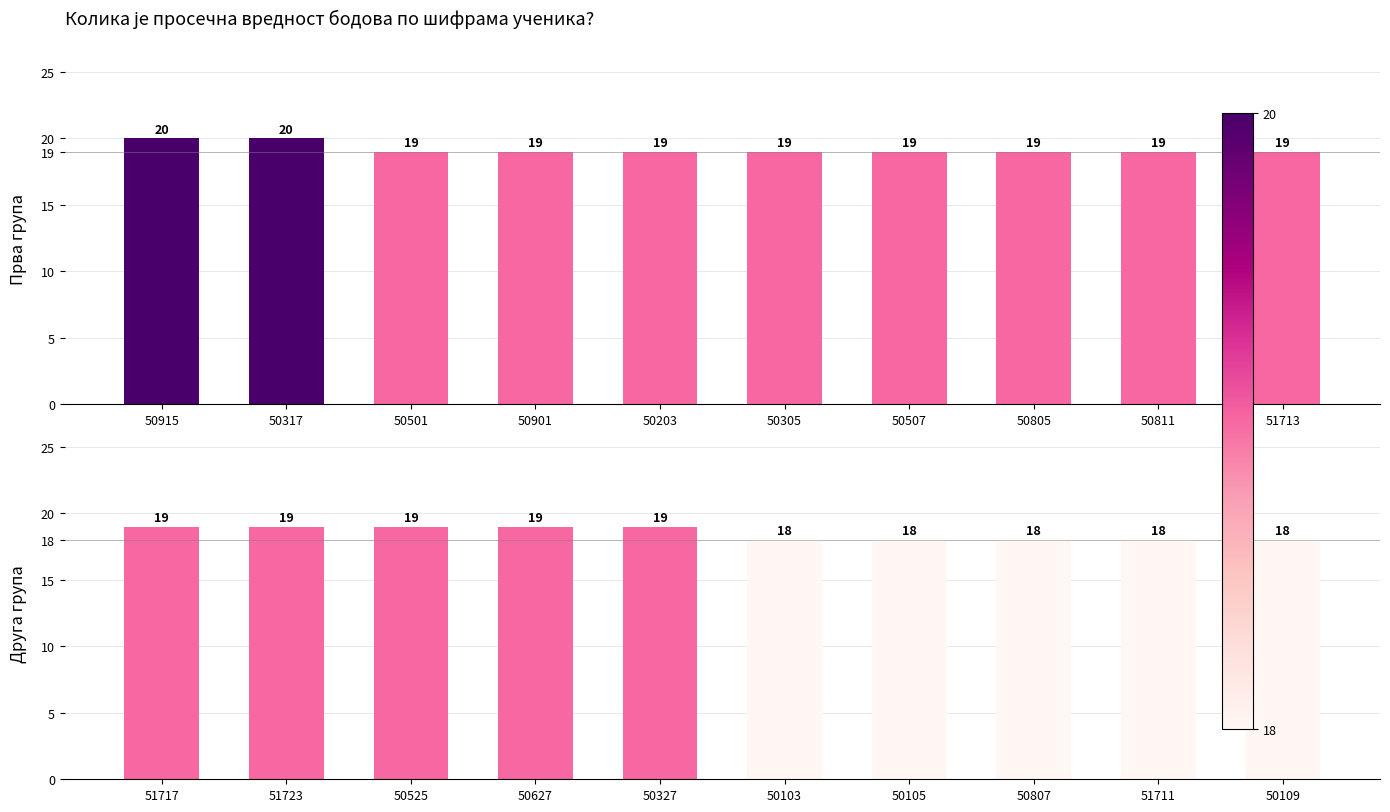

Rank the series by their average value, from highest to lowest.

Бодови (група 1), Бодови (група 2)